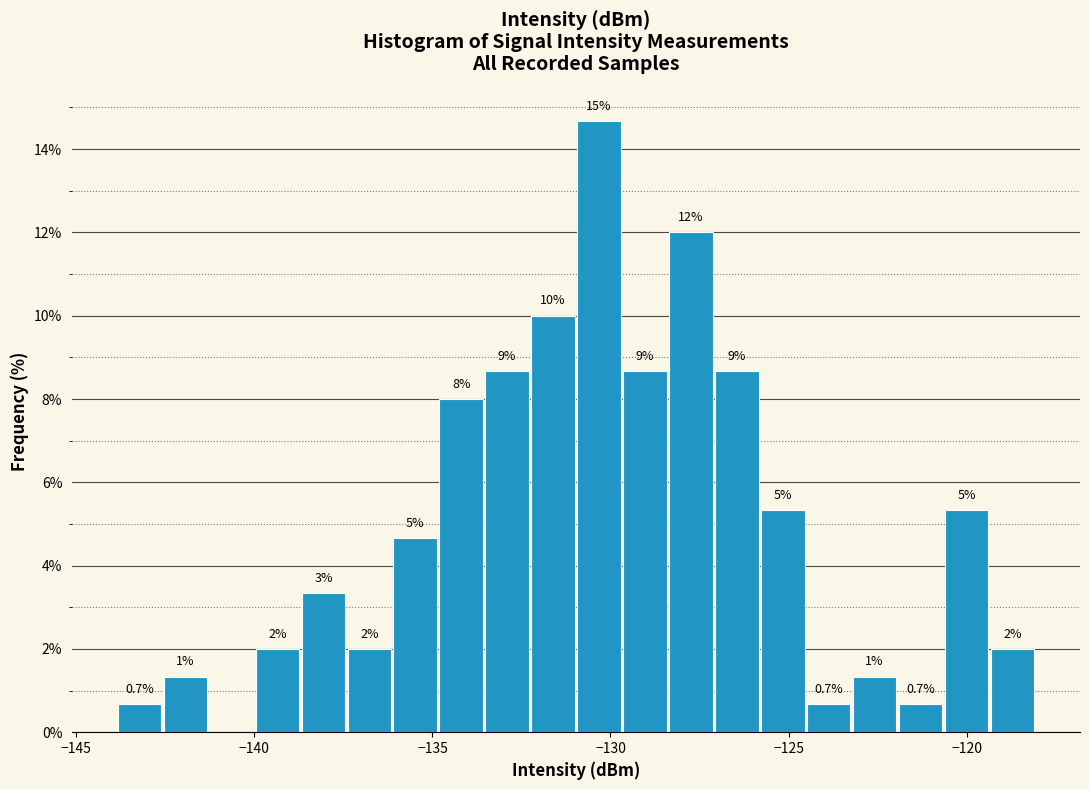

Around what value on the x-axis is the tallest bar? Give the approximate position of its centre, as read against the axis.

-130.5